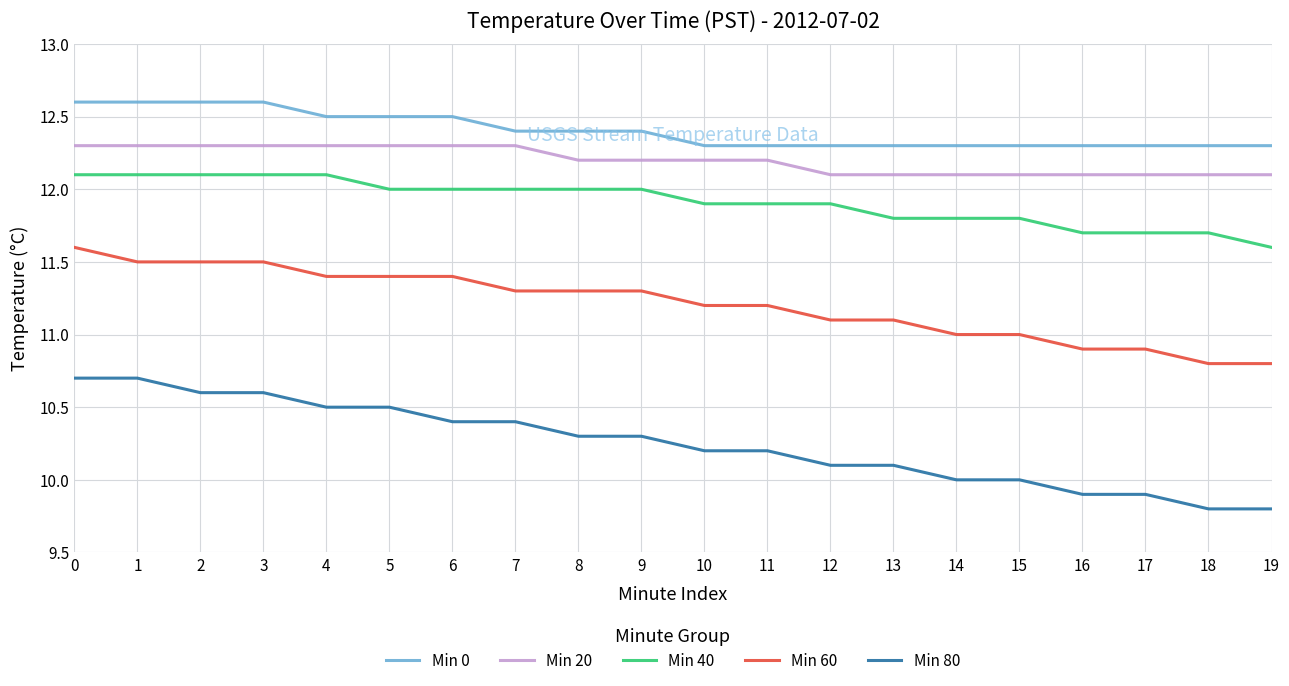

The value of Min 40 at 15 is 17.2. True or false?

False